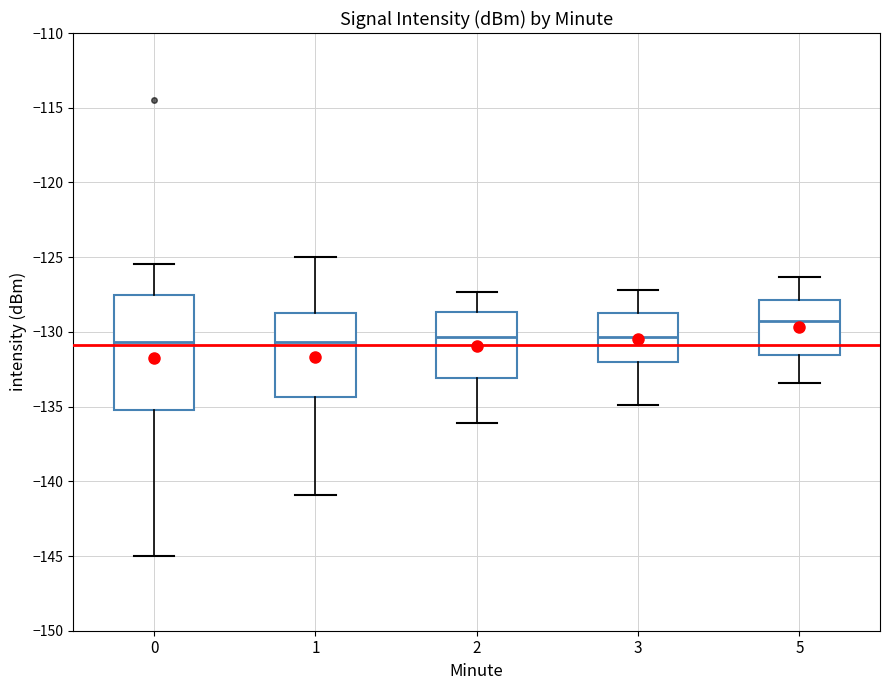

Which box is the tallest, from its lower edge to its upper edge?

0